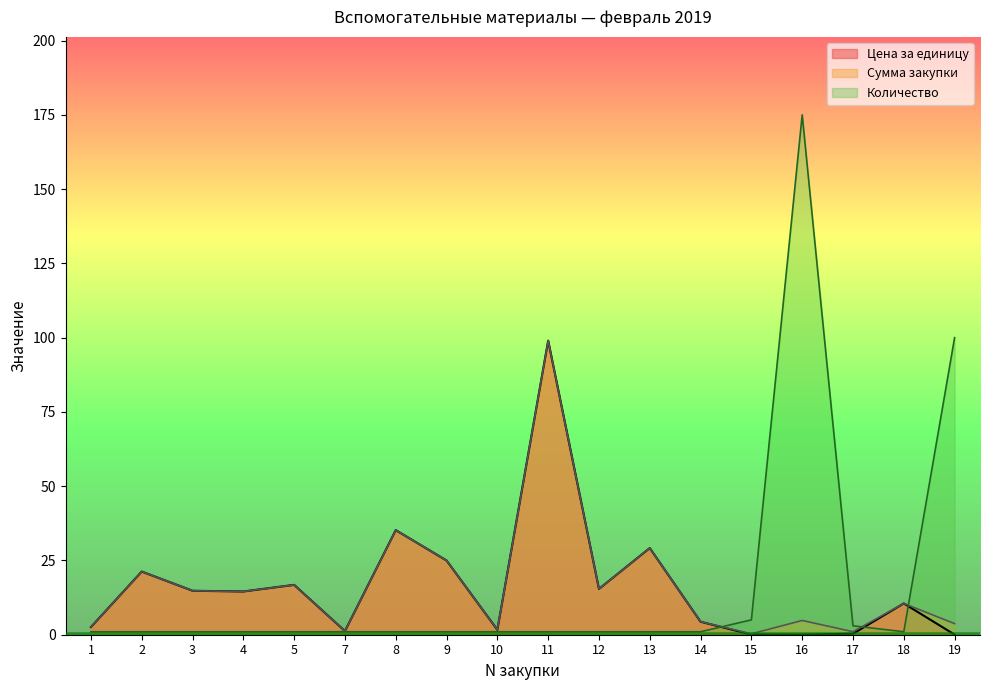

What are all the series names shown in the legend?

Цена за единицу, Сумма закупки, Количество